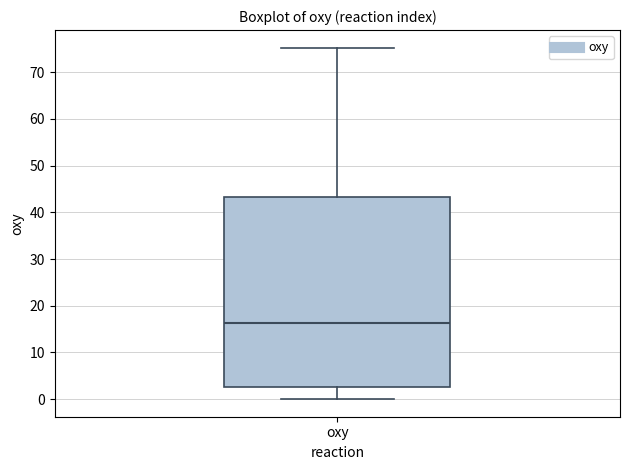

Transcribe this box plot: give where the median line is, the range the box spans, and where the two whiskers end, as read against the y-axis. The values are not printed on the chart, so give them approximately, as read against the axis.

median 16, box 3 to 43, whiskers 0 to 75